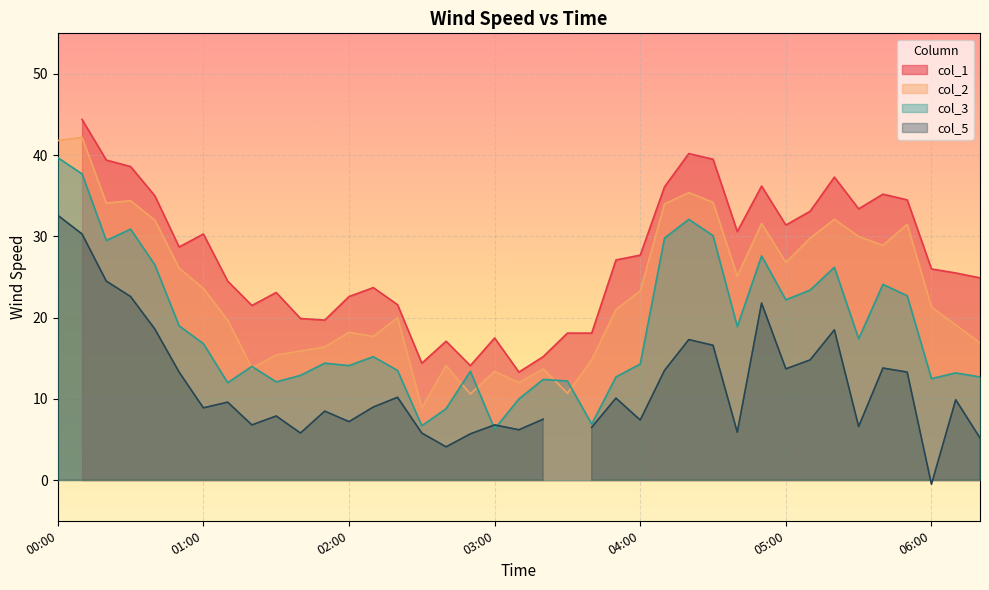

What is the maximum value for col_2?

42.2